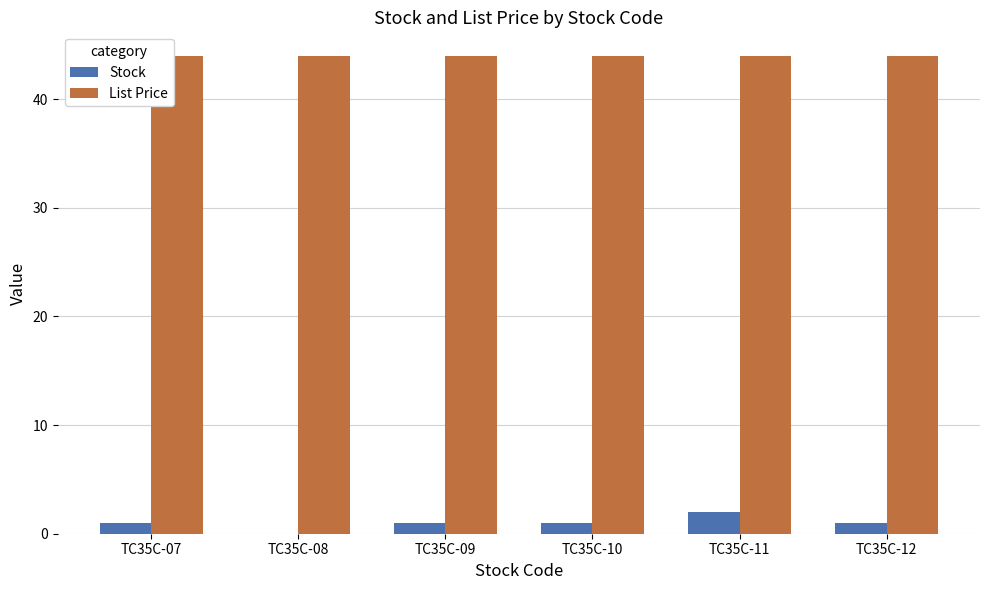

Reading left to right, what are all the values shown in this chart?

Stock: TC35C-07=1.0	TC35C-08=0.0	TC35C-09=1.0	TC35C-10=1.0	TC35C-11=2.0	TC35C-12=1.0
List Price: TC35C-07=44.0	TC35C-08=44.0	TC35C-09=44.0	TC35C-10=44.0	TC35C-11=44.0	TC35C-12=44.0